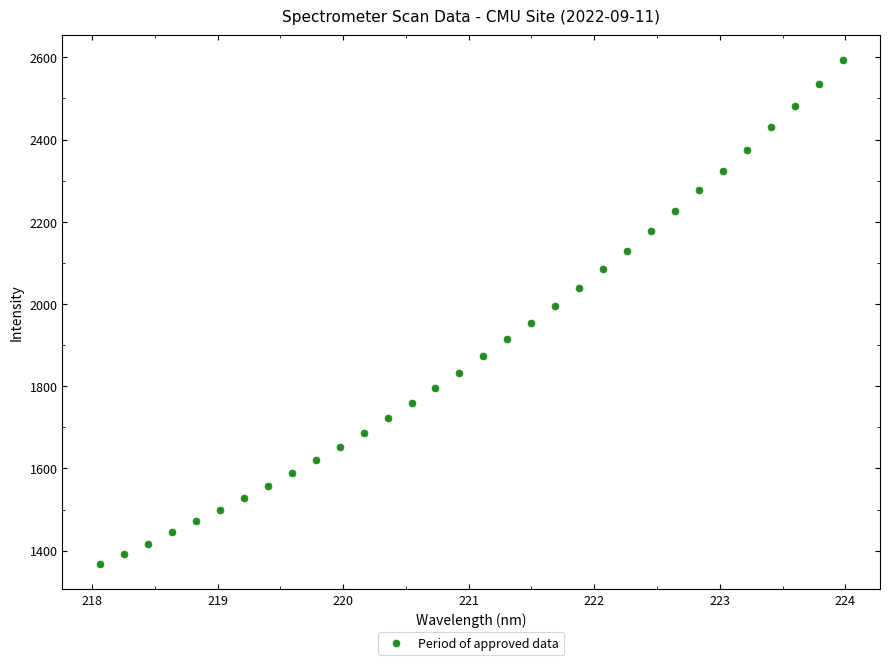

What is the range of X values (max minus min)?

5.9